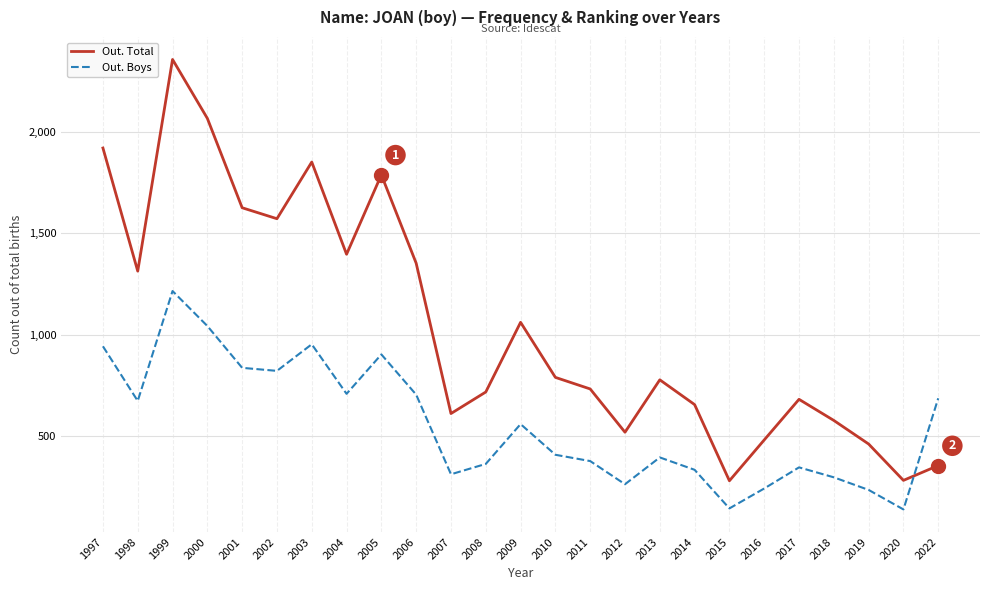

Between 2004 and 2014, which series saw the biggest shift?

Out. Total